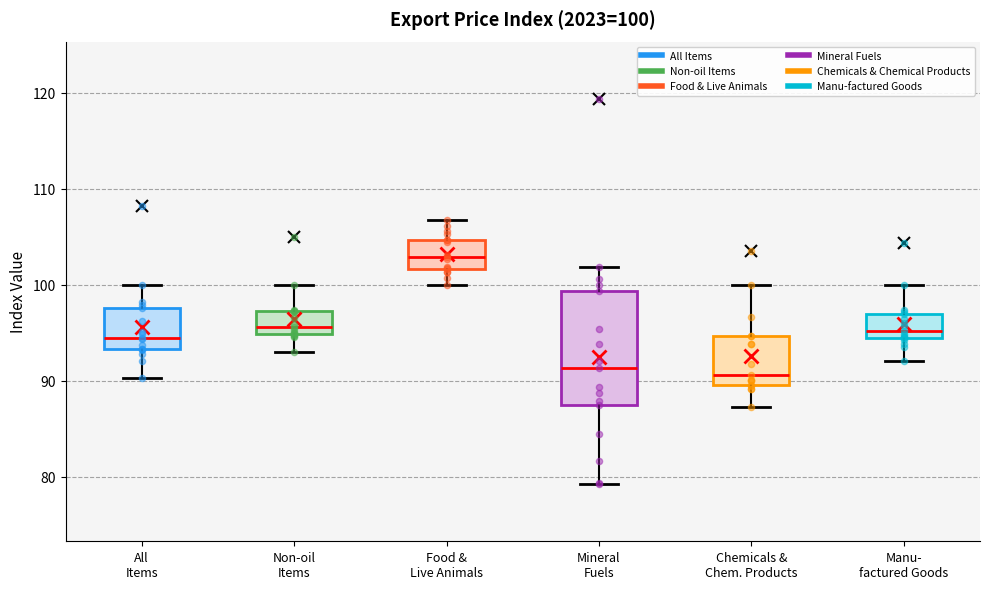

Comparing the boxes themselves (not the whiskers), which one is the tallest?

Mineral Fuels